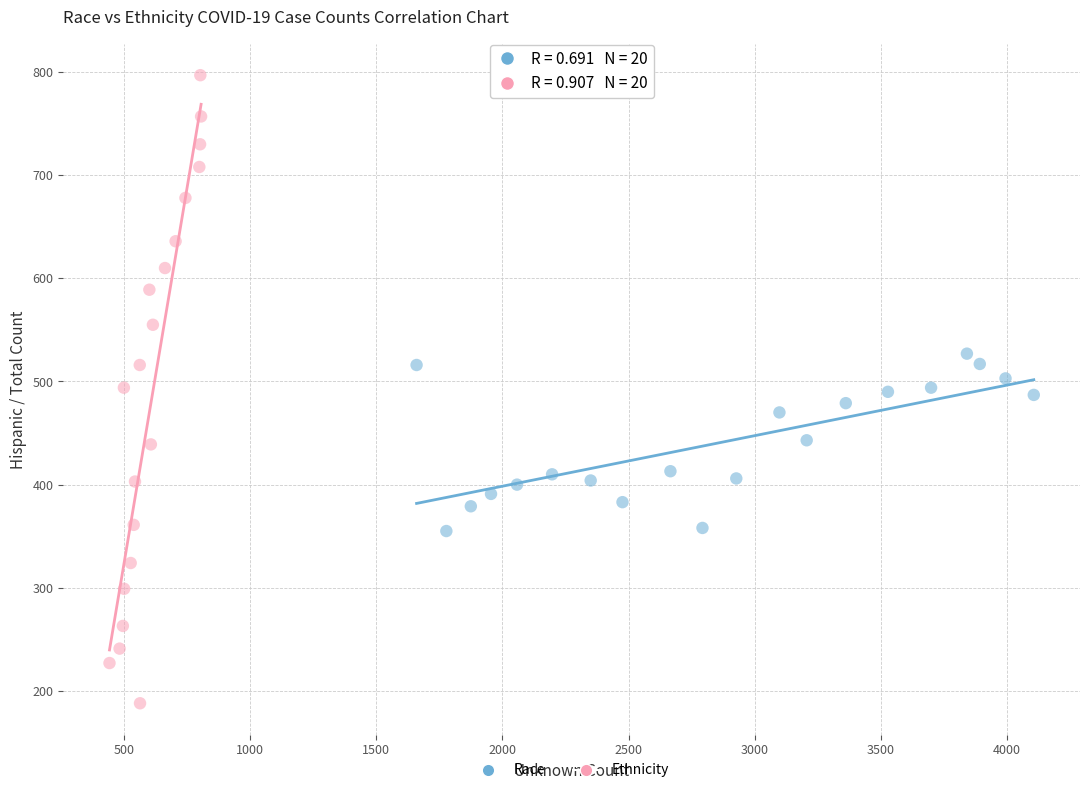

Which series has the largest Y range (max minus min)?

Ethnicity